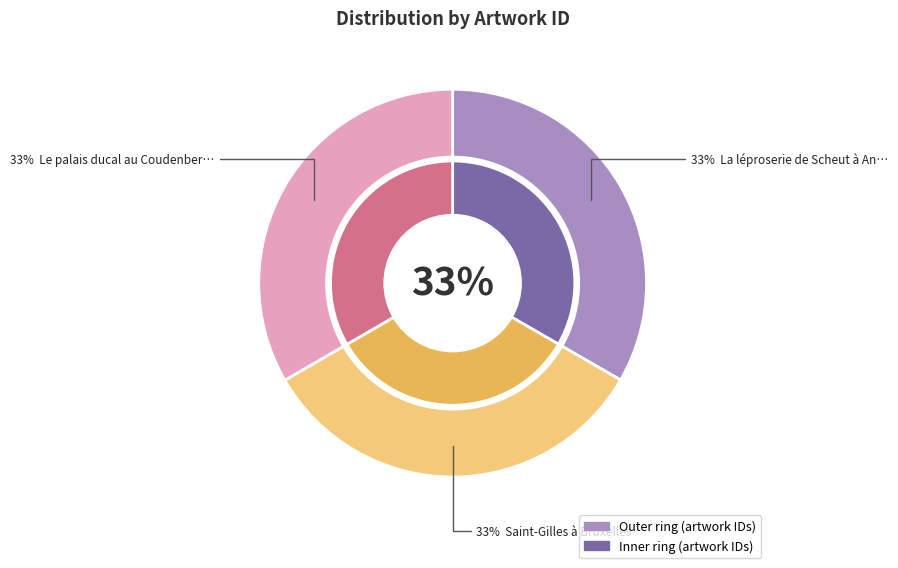

How many segments does this pie chart have?

3